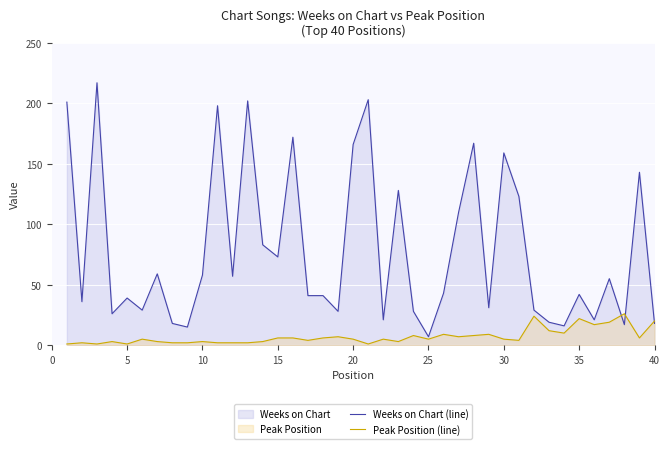

Which series has the largest range (max minus min)?

Weeks on Chart (line)